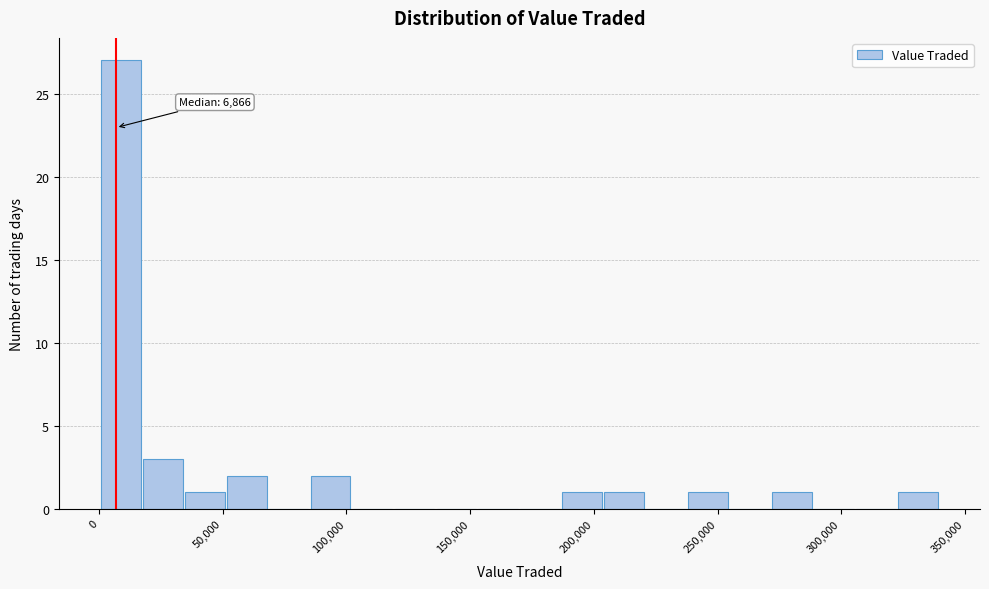

Around what value on the x-axis is the tallest bar? Give the approximate position of its centre, as read against the axis.

10000